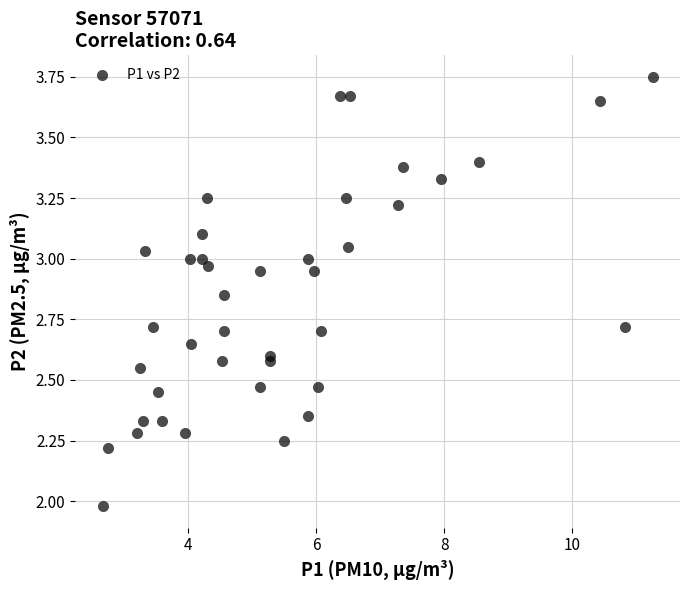

What is the range of X values (max minus min)?

8.6